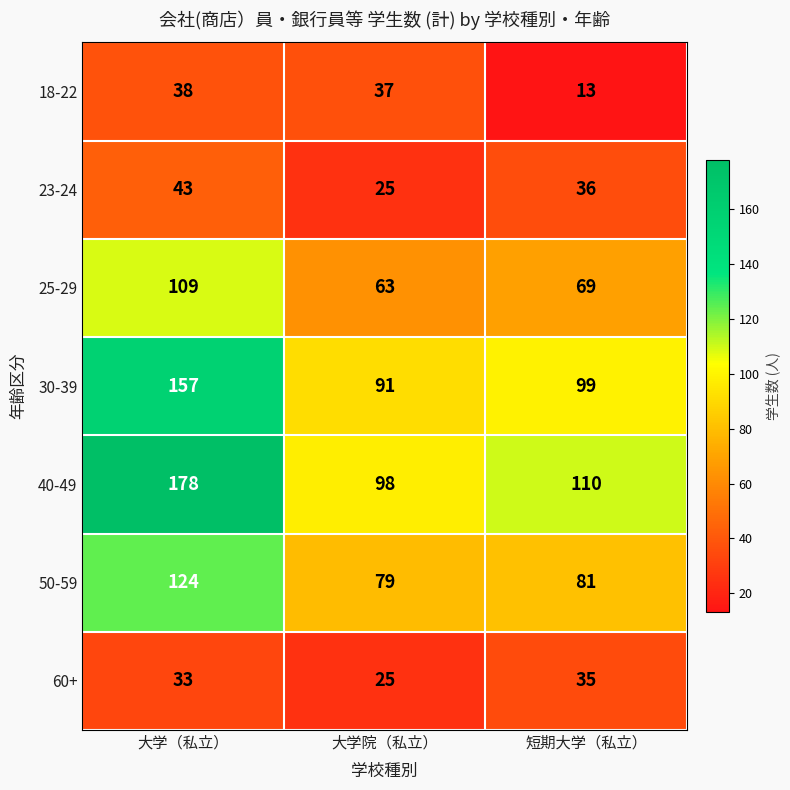

What is the greatest value displayed?

178